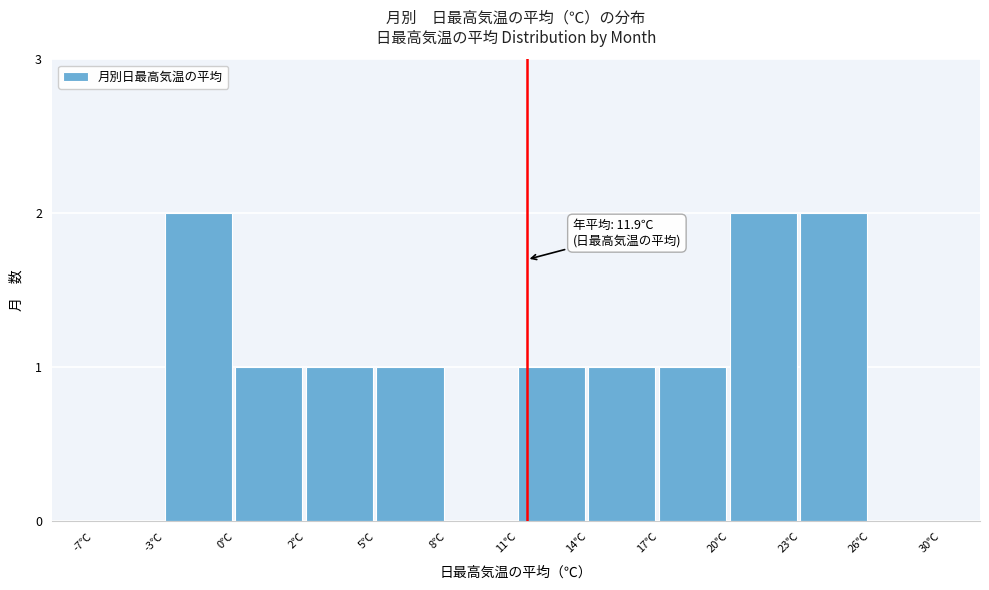

Reading right to left, list all the values displayed in this chart.

26℃=0	23℃=2	20℃=2	17℃=1	14℃=1	11℃=1	8℃=0	5℃=1	2℃=1	0℃=1	-3℃=2	-7℃=0